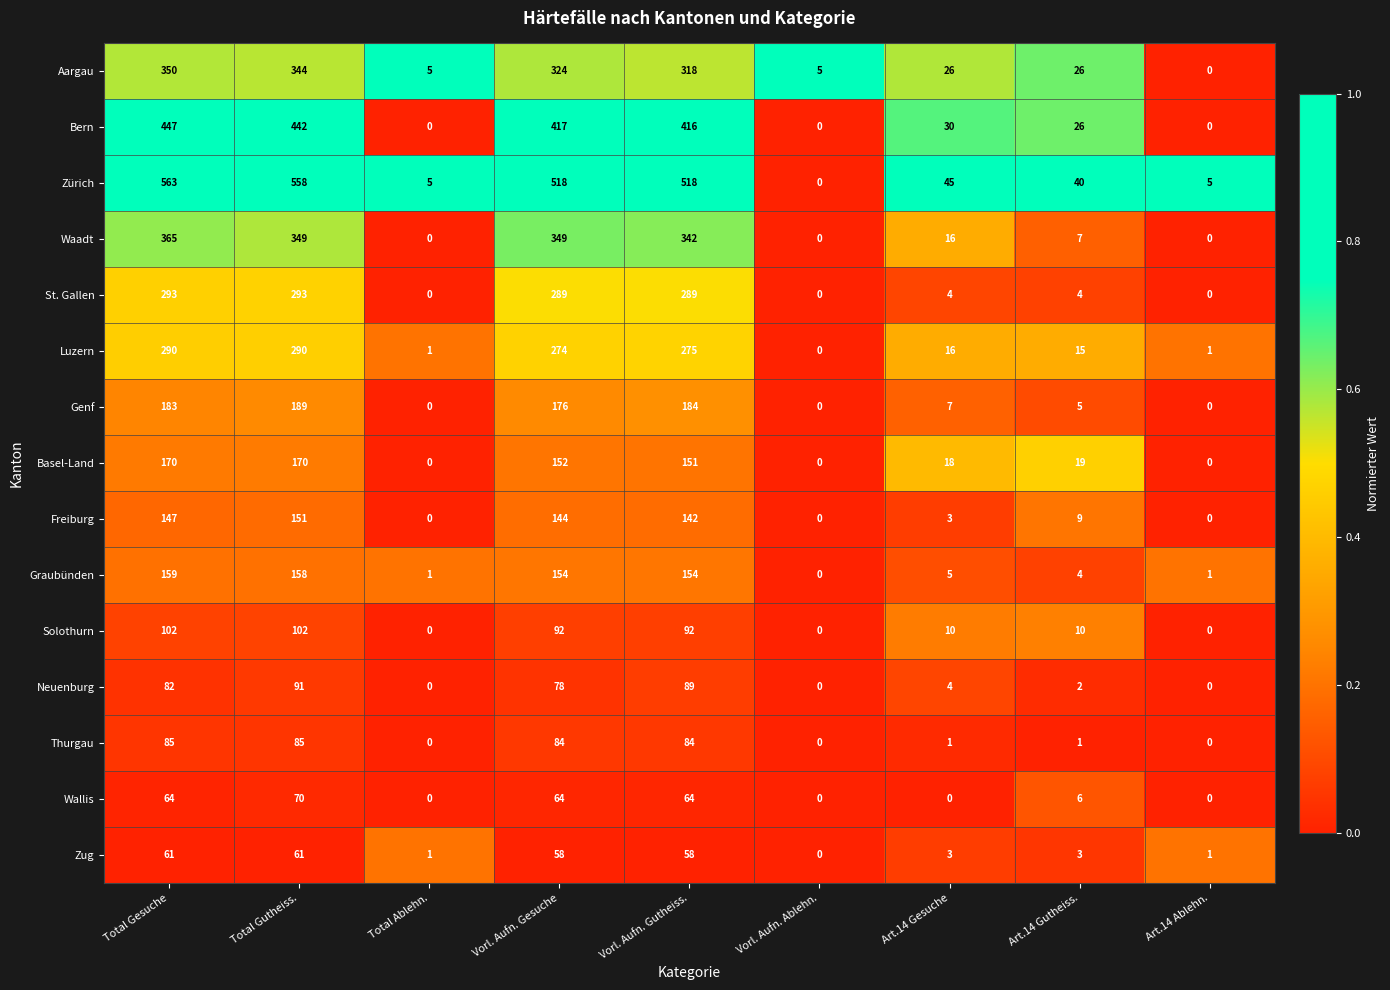

At how many categories does at least one series exceed 0?

9